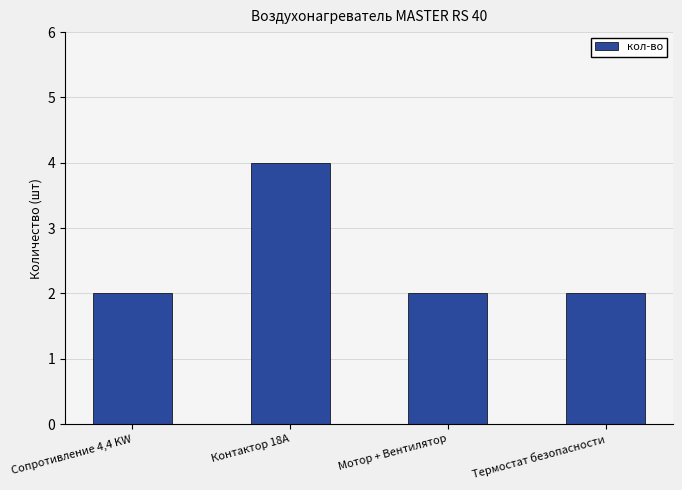

Reading left to right, what are all the values shown in this chart?

Сопротивление 4,4 KW=2	Контактор 18А=4	Мотор + Вентилятор=2	Термостат безопасности=2